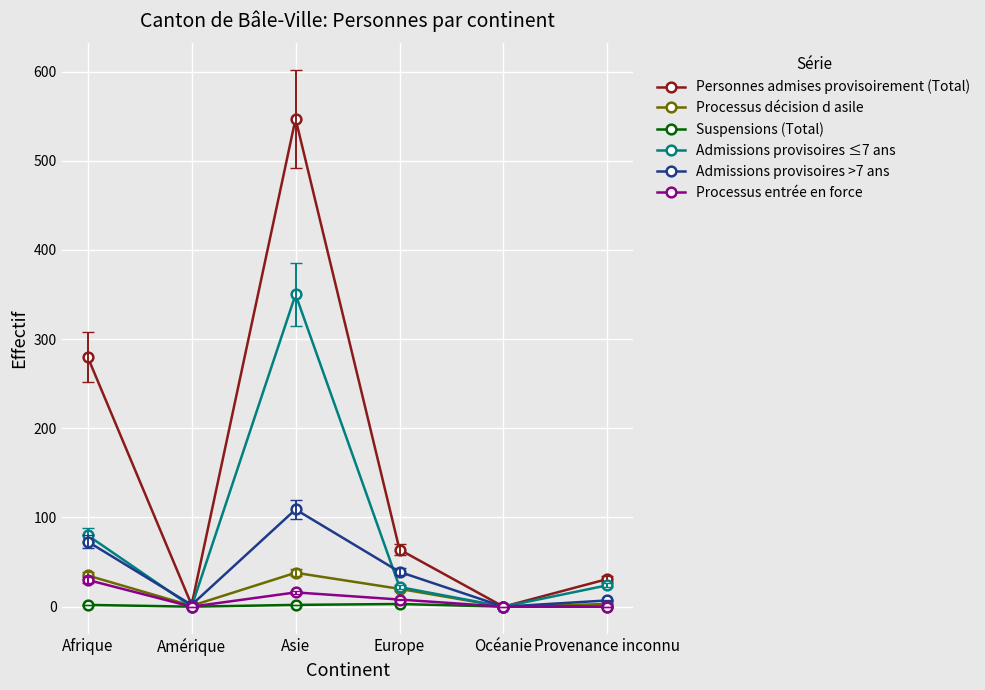

In Processus entrée en force, how many points are higher than both neighbors (excluding endpoints)?

1